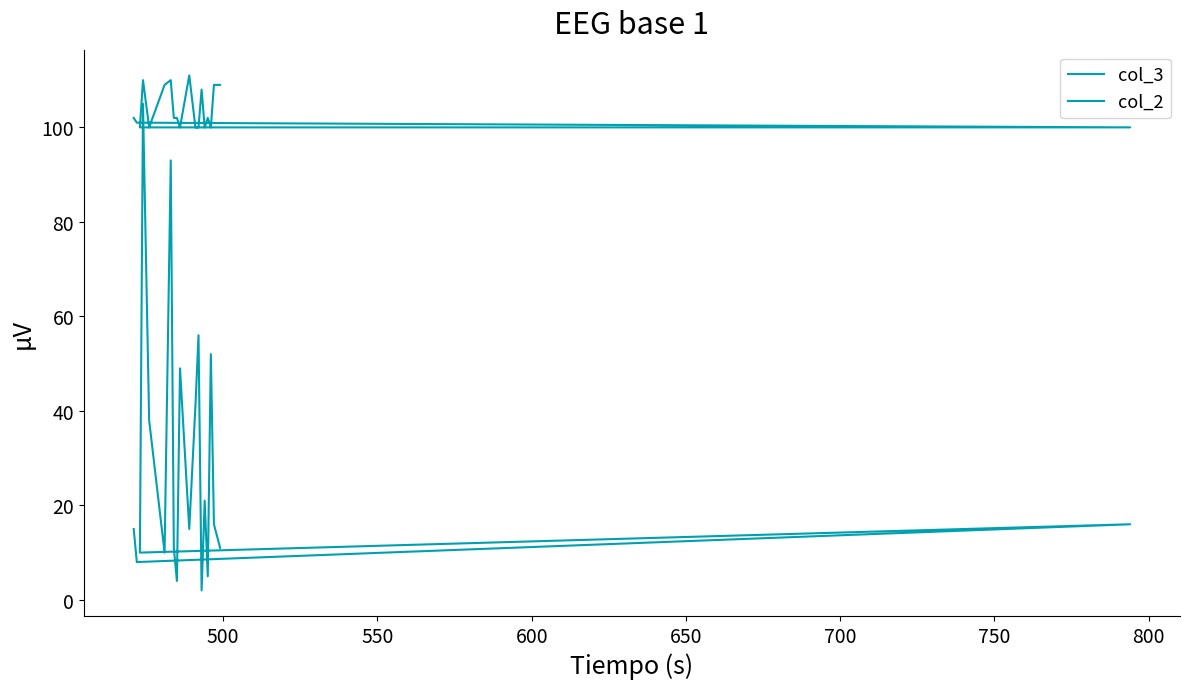

Does the chart display data point markers on the line(s)?

No